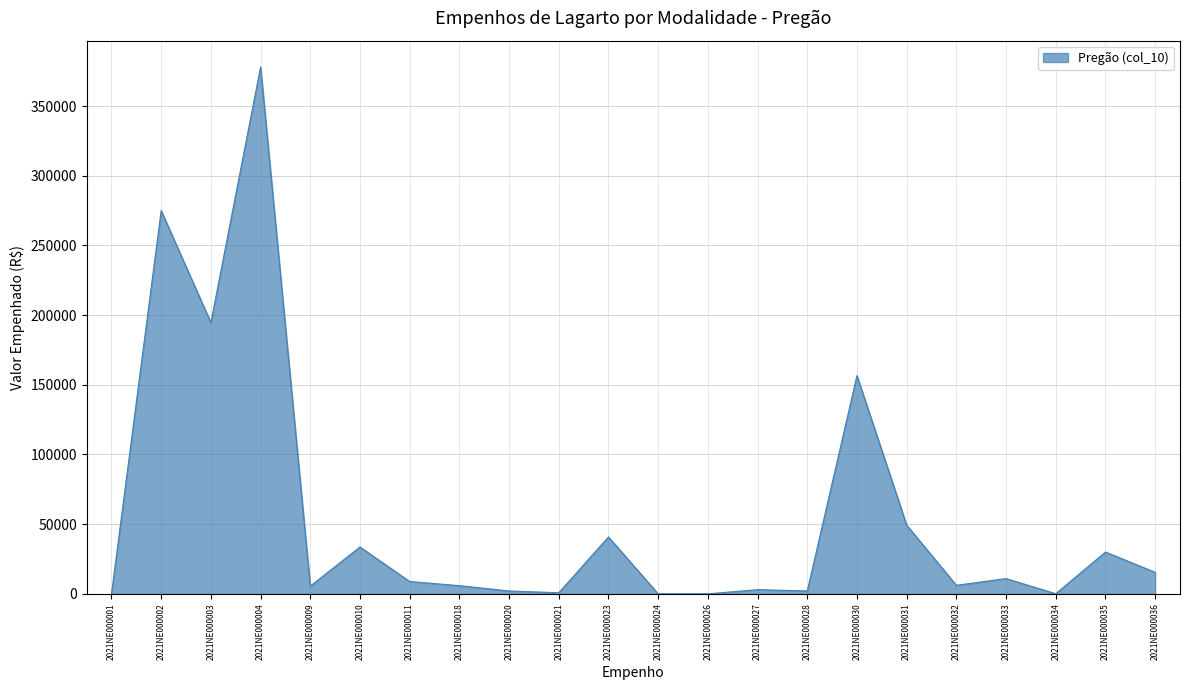

Which has a higher value, 2021NE000011 or 2021NE000036?

2021NE000036